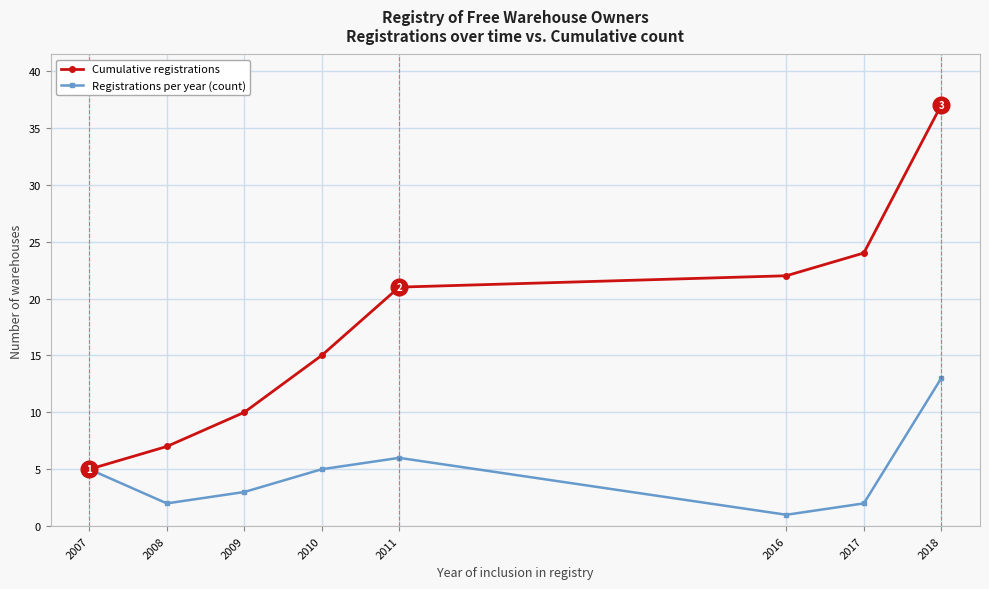

The value of Cumulative registrations at 2011 is 11. True or false?

False